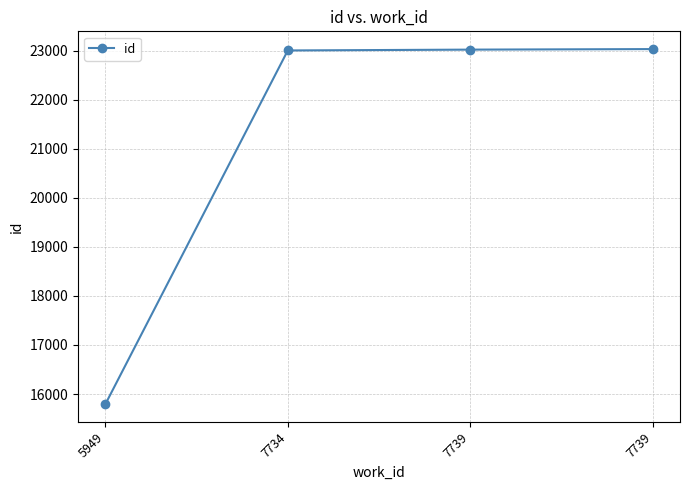

List the labels in order of value, largest first.

7739, 7739, 7734, 5949